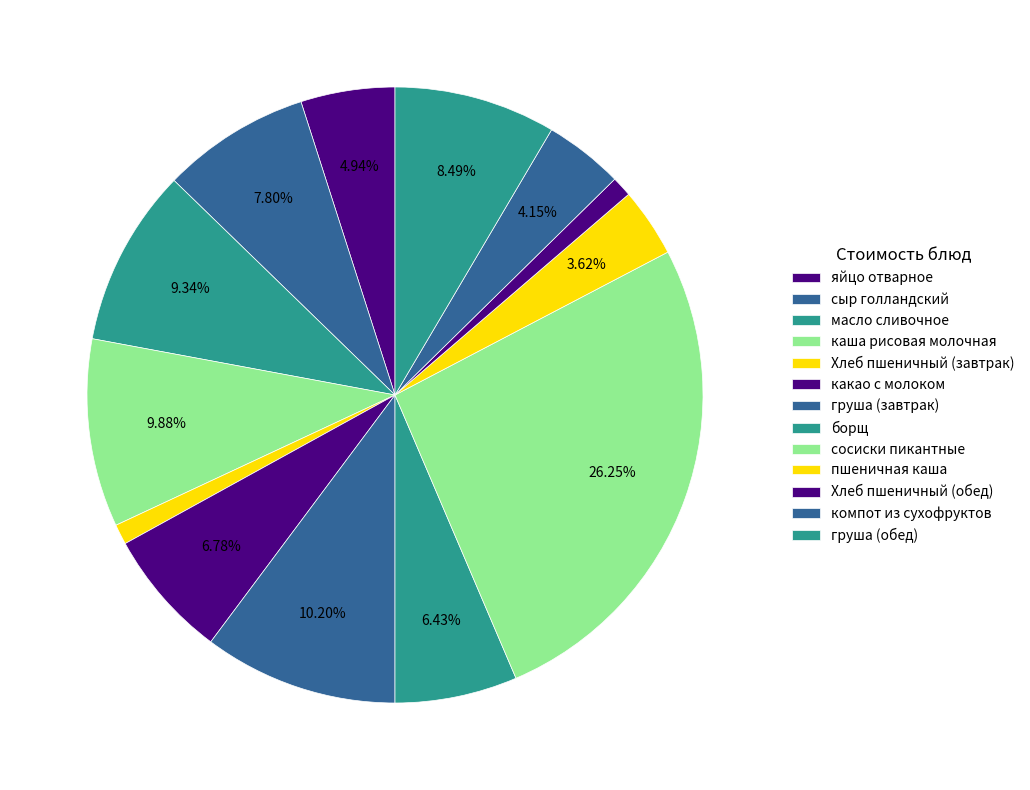

Is there a majority slice in this chart?

No